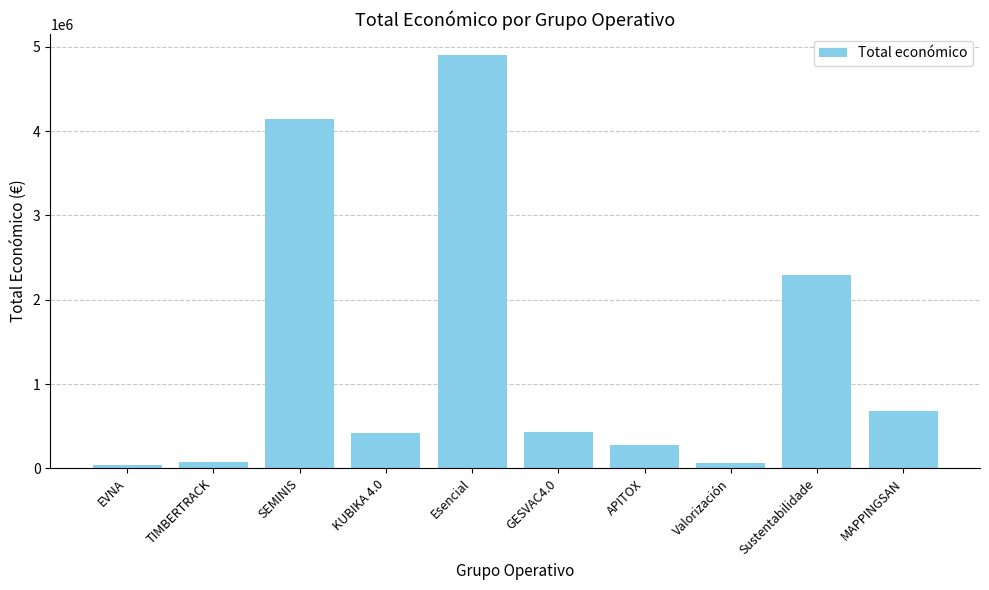

What is the greatest value displayed?

4905702